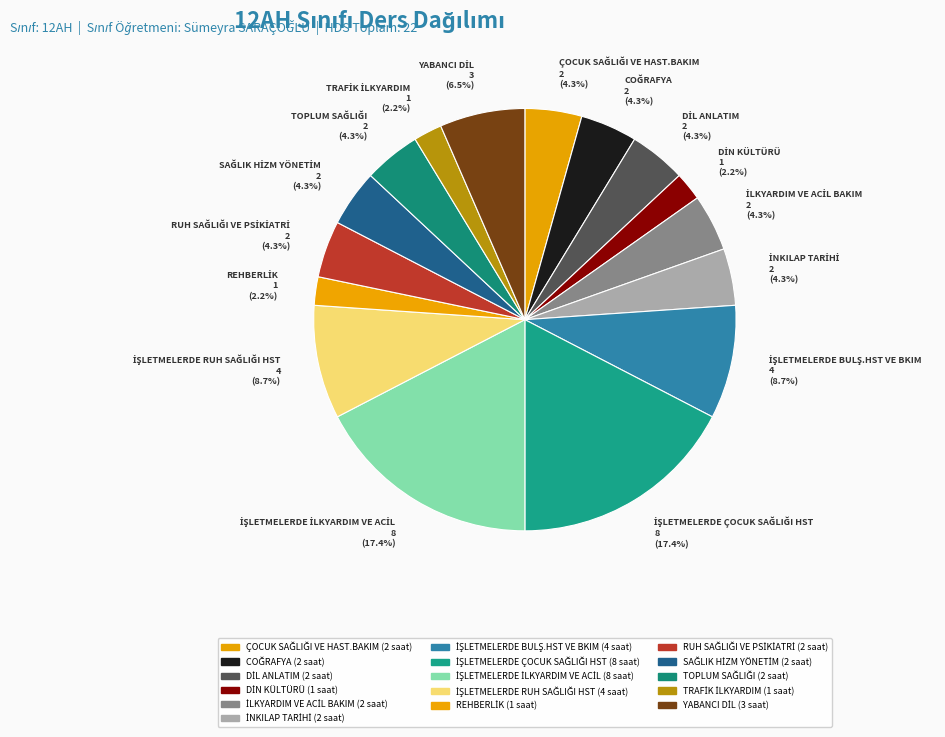

How many slices are in this pie chart?

16